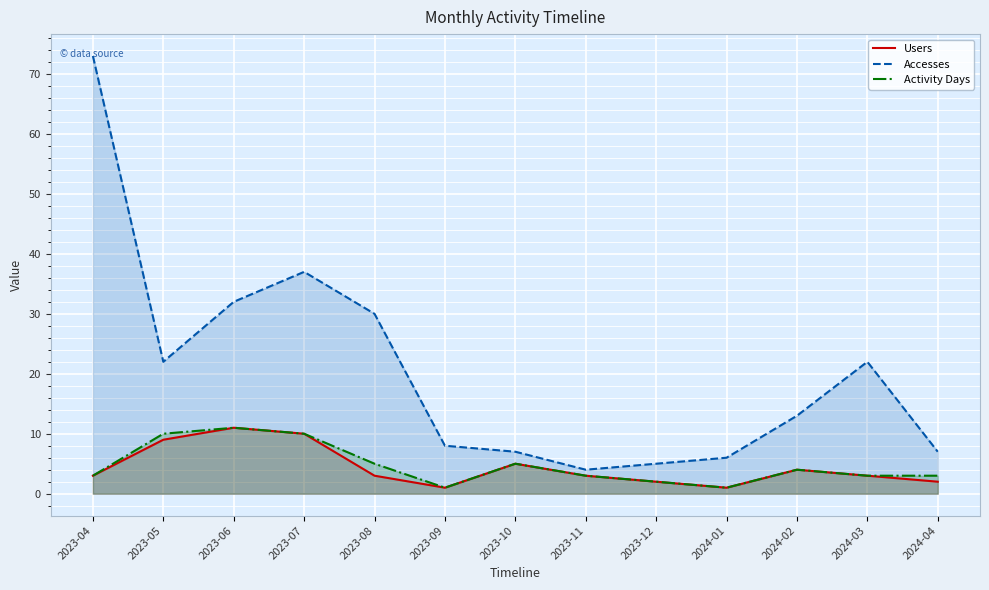

Does the chart display data point markers on the line(s)?

No